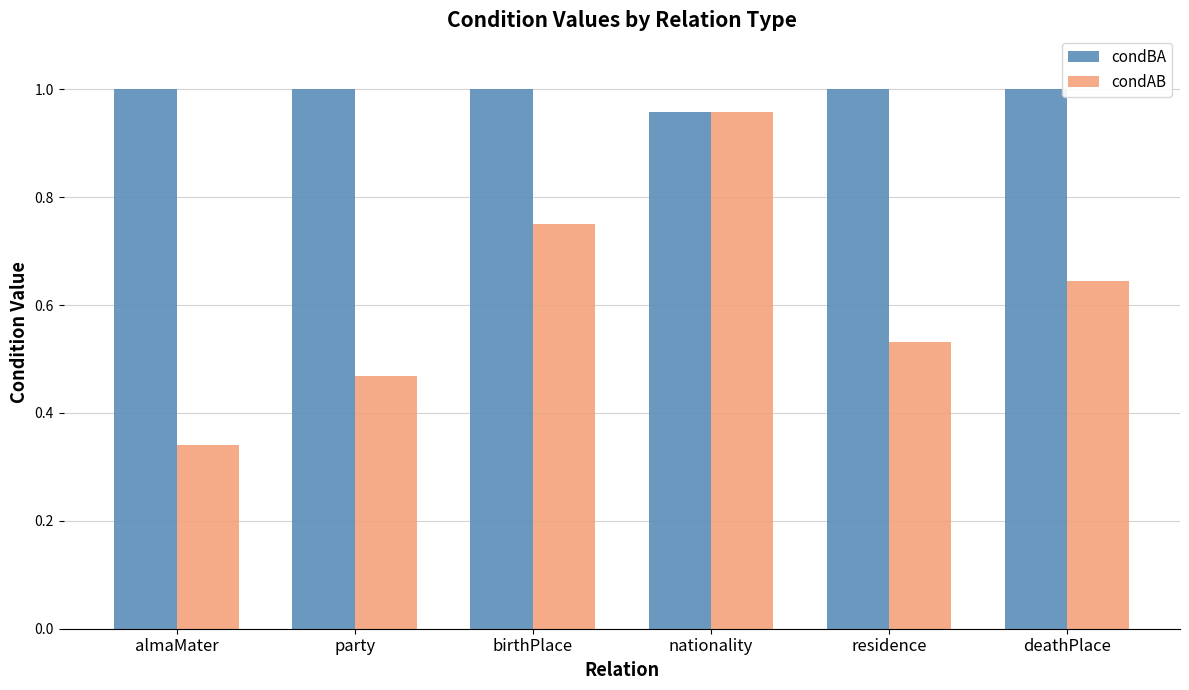

What are all the series names shown in the legend?

condBA, condAB